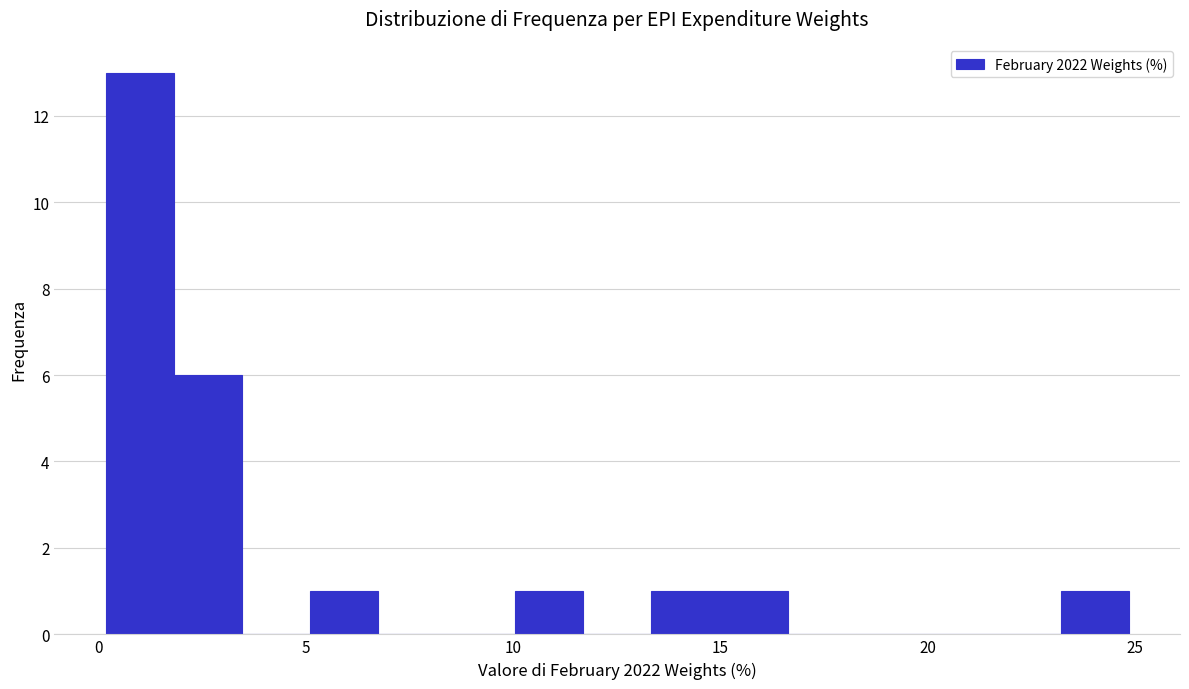

Read against the x-axis, roughly where is the centre of the tallest bar?

1.0